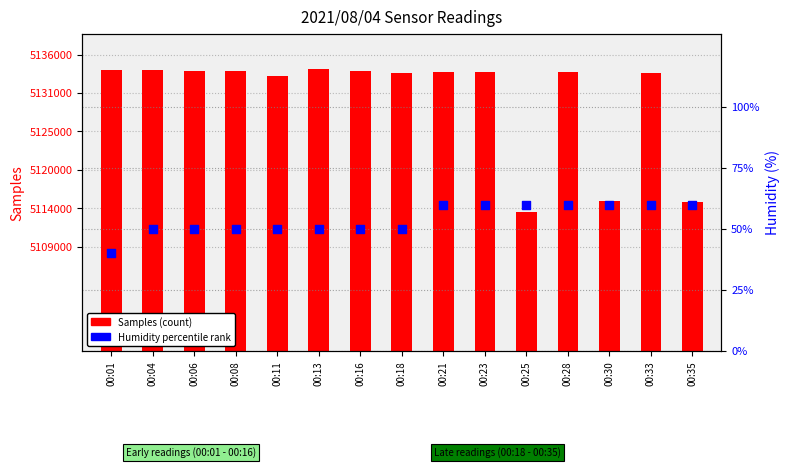

Which series has the widest spread of Y values?

Samples (count)